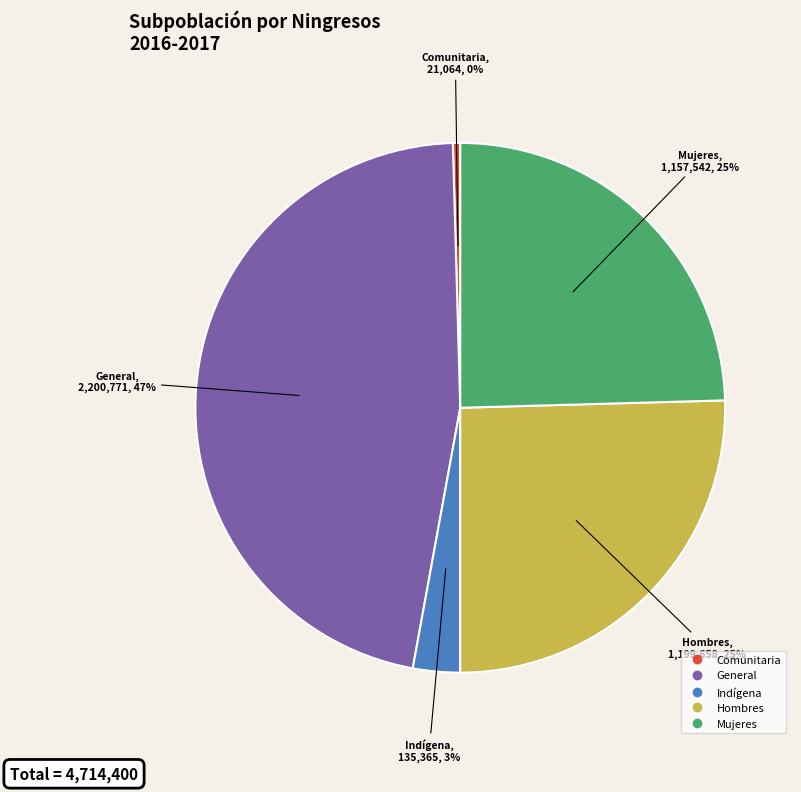

Is it true that Indígena is 3% of the pie?

True